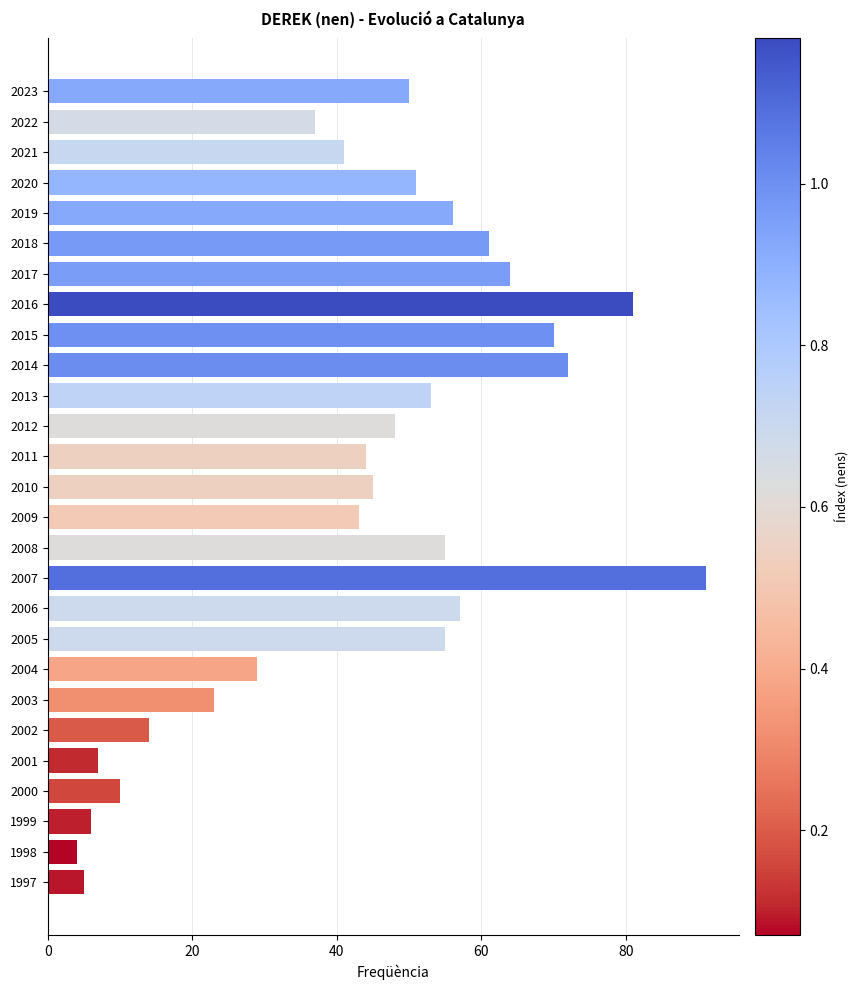

True or false: the data shows 70 at 2015.

True